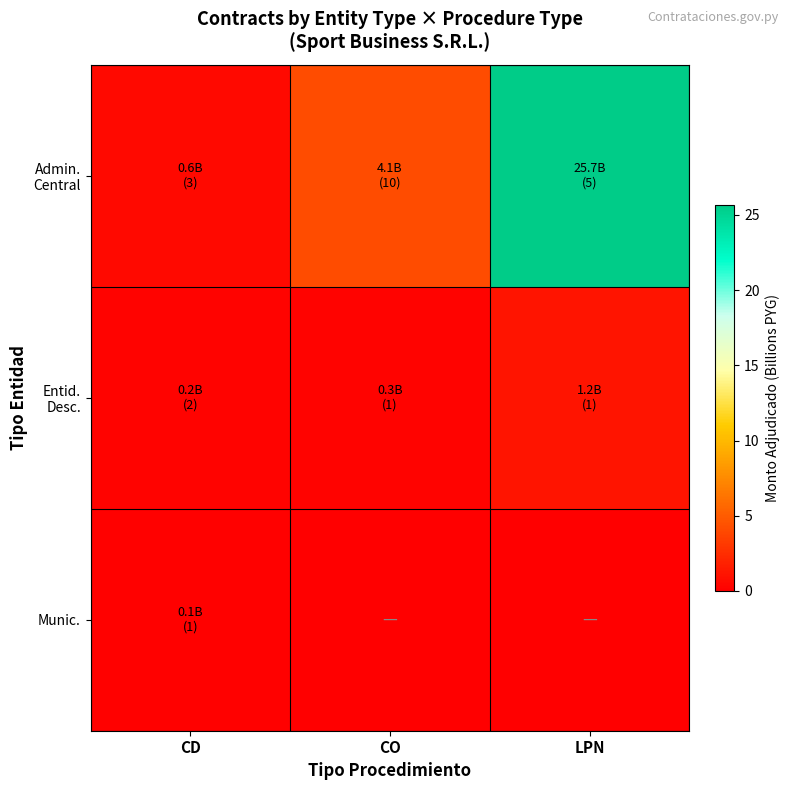

Rank the series by their maximum value, from lowest to highest.

Munic., Entid. Desc., Admin. Central